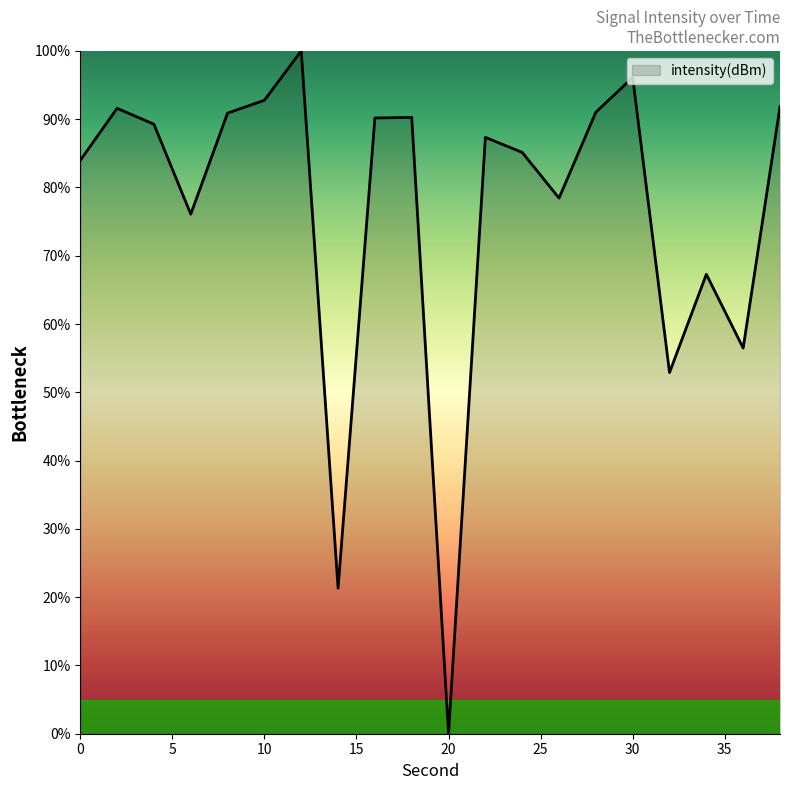

What is the greatest value displayed?

100.0